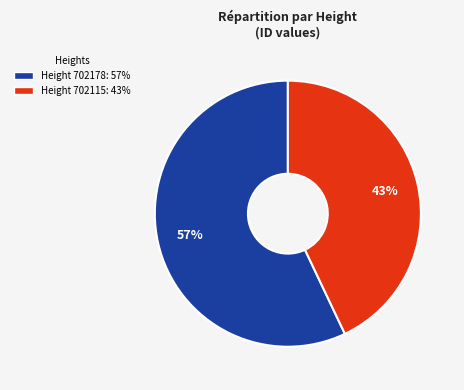

Is there any slice that represents more than half of the pie?

Yes